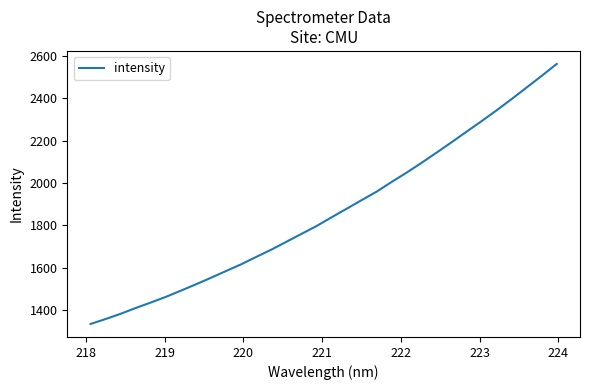

What is the maximum value shown in the chart?

2563.4